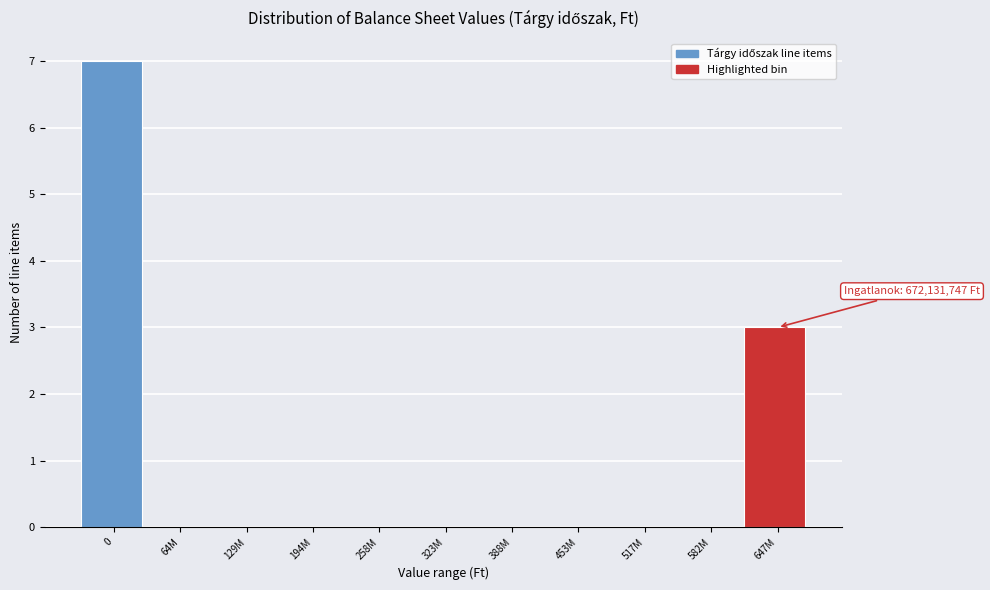

Reading left to right, transcribe all the data shown in this chart.

0=7	64M=0	129M=0	194M=0	258M=0	323M=0	388M=0	453M=0	517M=0	582M=0	647M=3